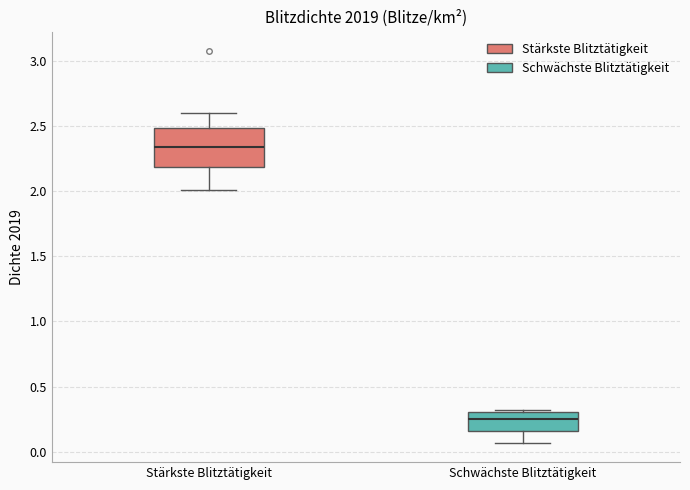

Reading left to right, transcribe this box plot: for each box, give where its median line is, the range the box spans, and where its two whiskers end, as read against the y-axis. The values are not printed on the chart, so give them approximately, as read against the axis.

Stärkste Blitztätigkeit: median 2.35, box 2.20 to 2.50, whiskers 2.00 to 2.60
Schwächste Blitztätigkeit: median 0.25, box 0.15 to 0.30, whiskers 0.05 to 0.30